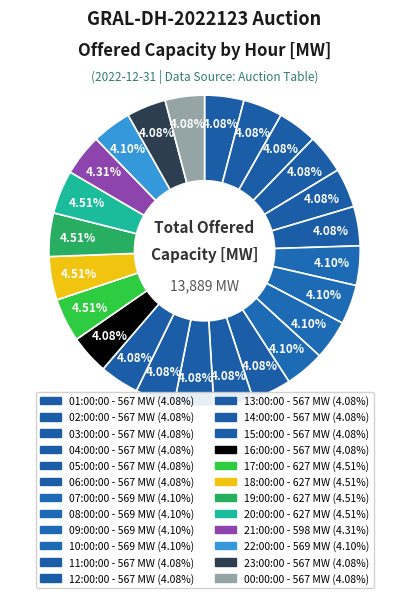

Is there any slice that represents more than half of the pie?

No